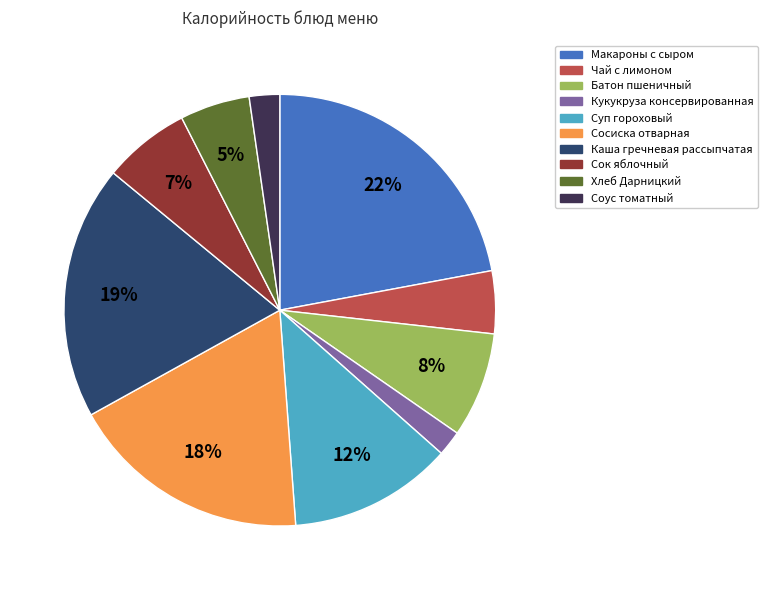

How many slices are in this pie chart?

10